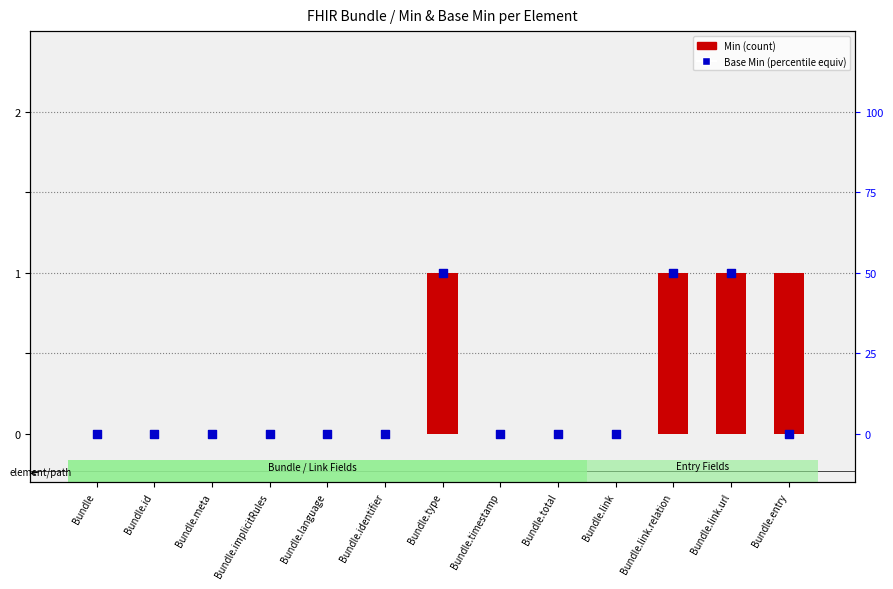

Is the value of Base Min at Bundle.type greater than the value of Min at Bundle.meta?

Yes